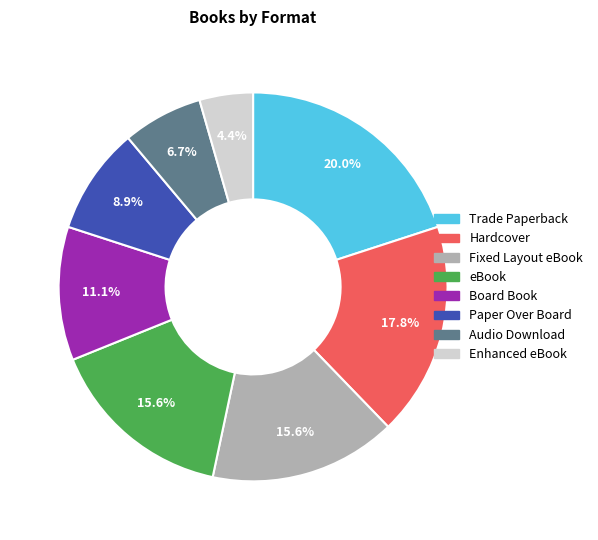

How many segments does this pie chart have?

8